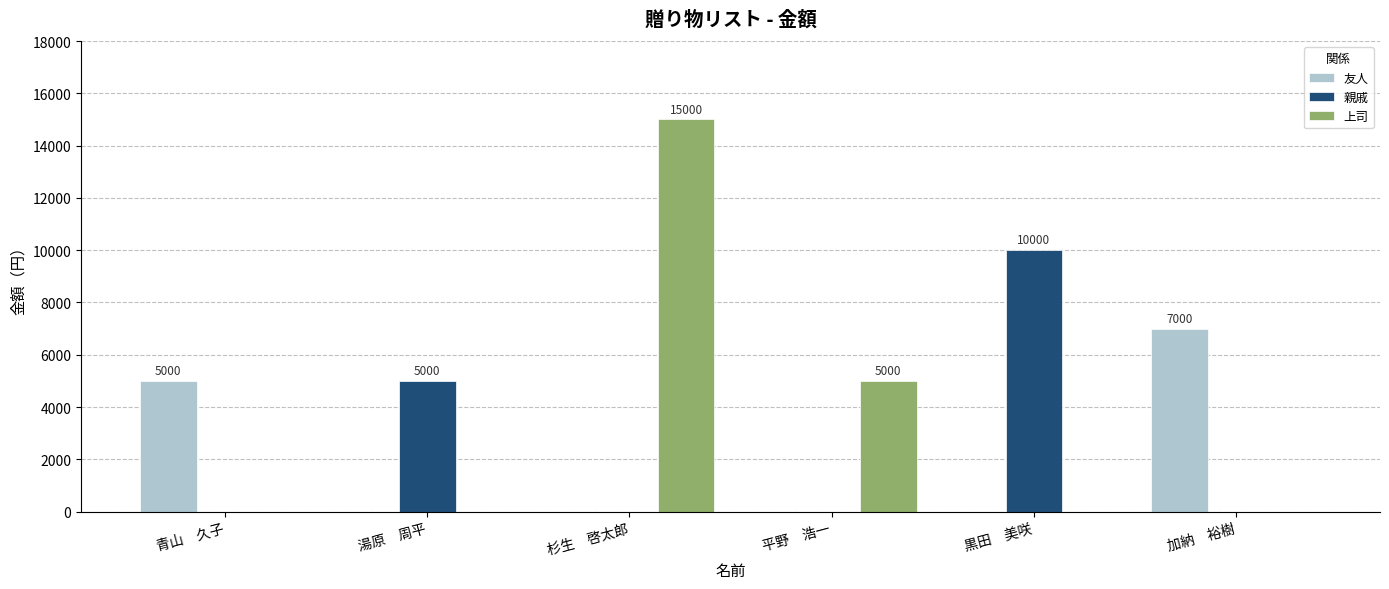

Reading left to right, what are all the values shown in this chart?

友人: 5000	0	0	0	0	7000
親戚: 0	5000	0	0	10000	0
上司: 0	0	15000	5000	0	0